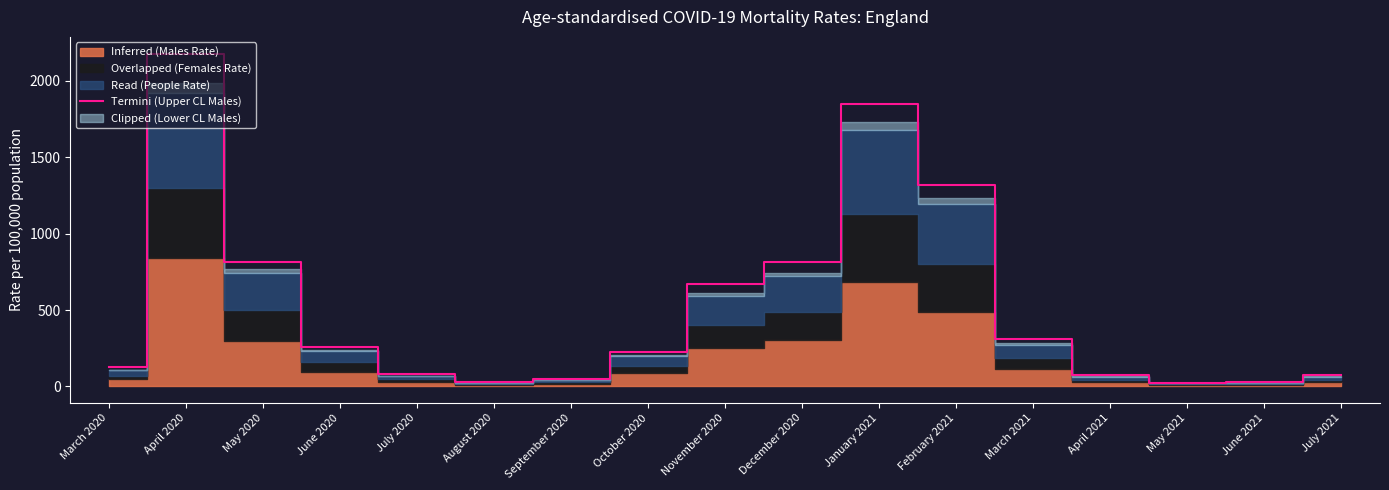

True or false: the data shows 8.2 at May 2021.

False